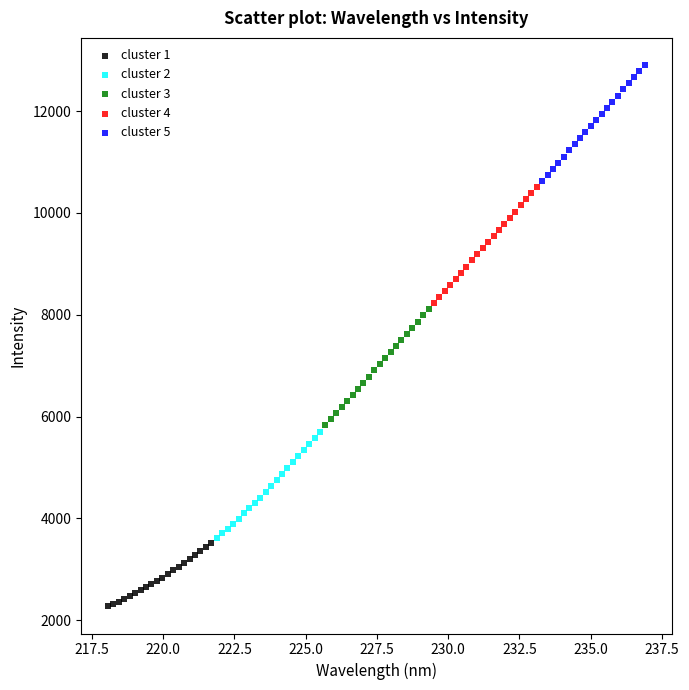

Which series reaches the minimum Y coordinate?

cluster 1